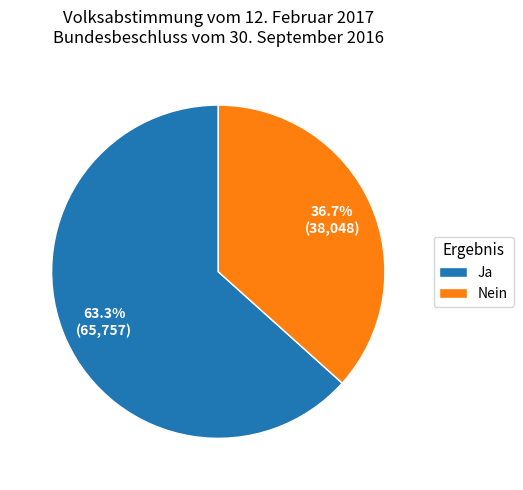

Is Nein the majority of the pie?

No